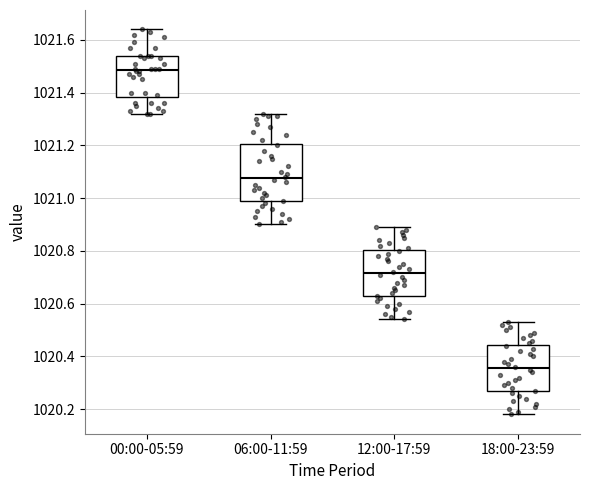

Reading left to right, transcribe this box plot: for each box, give where its median line is, the range the box spans, and where its two whiskers end, as read against the y-axis. The values are not printed on the chart, so give them approximately, as read against the axis.

00:00-05:59: median 1021.48, box 1021.38 to 1021.54, whiskers 1021.32 to 1021.64
06:00-11:59: median 1021.08, box 1020.98 to 1021.20, whiskers 1020.90 to 1021.32
12:00-17:59: median 1020.72, box 1020.62 to 1020.80, whiskers 1020.54 to 1020.90
18:00-23:59: median 1020.36, box 1020.26 to 1020.44, whiskers 1020.18 to 1020.54